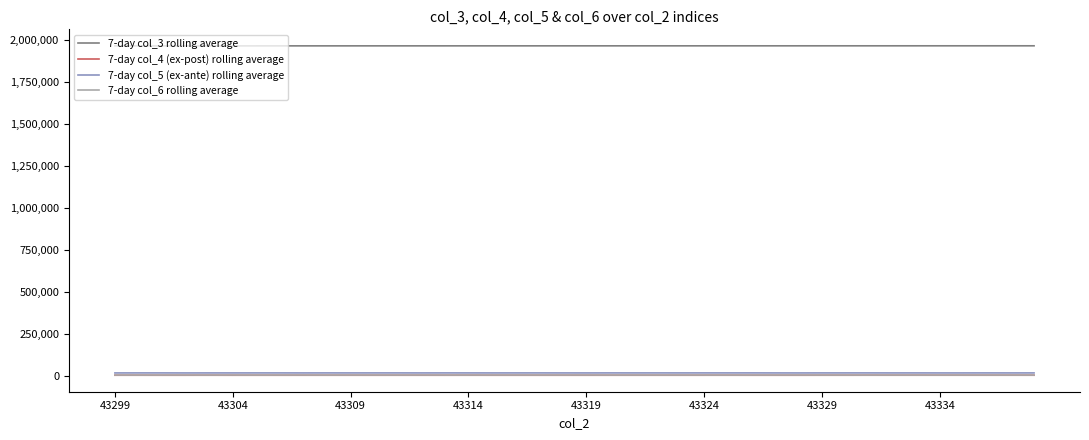

Which series has the largest total across all categories?

7-day col_3 rolling average